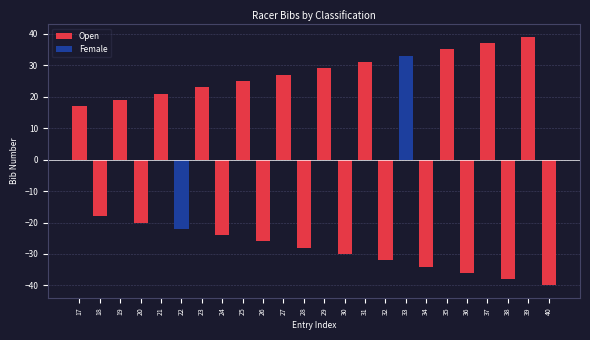

How many data points does each series have?

24